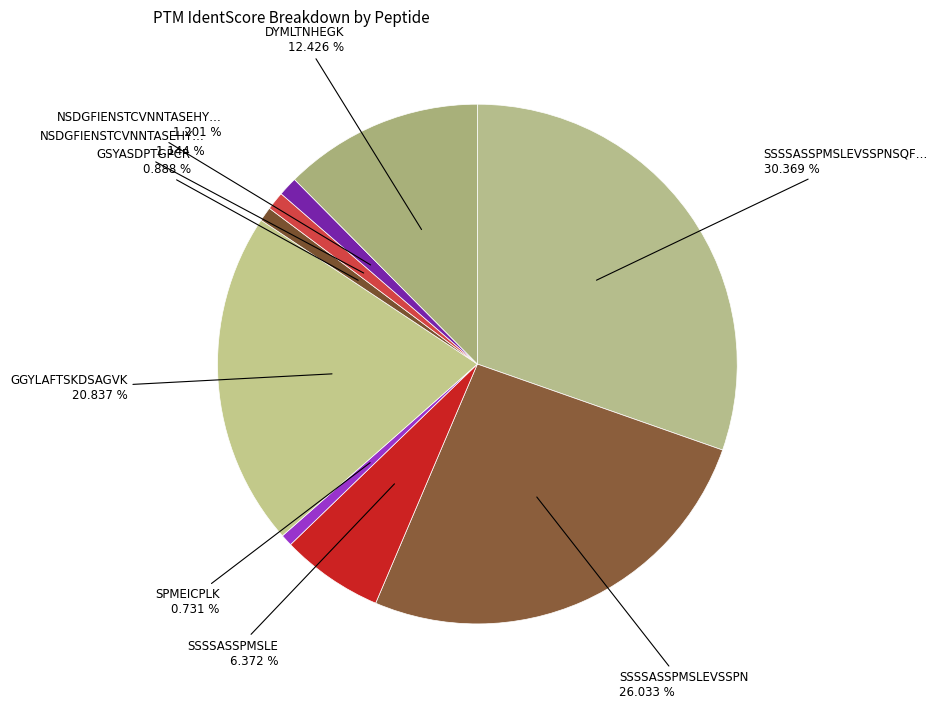

To the nearest percent, what is the difference between the largest and smallest slice percentages?

30%